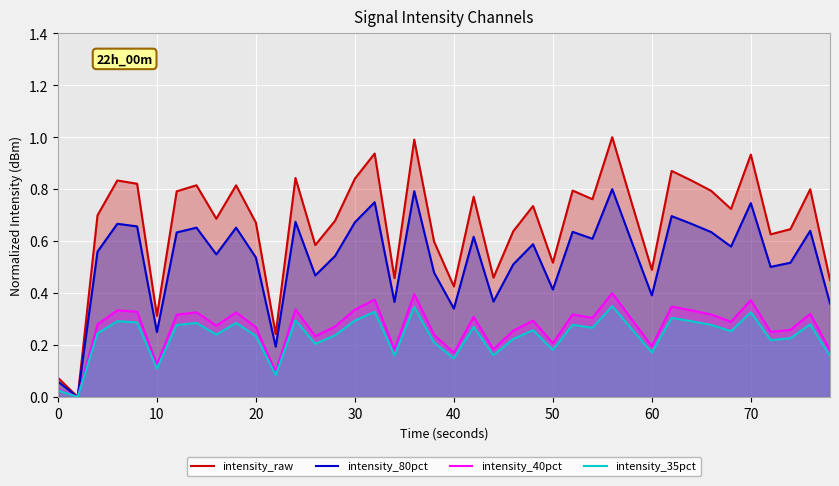

Which series has the largest total across all categories?

intensity_raw